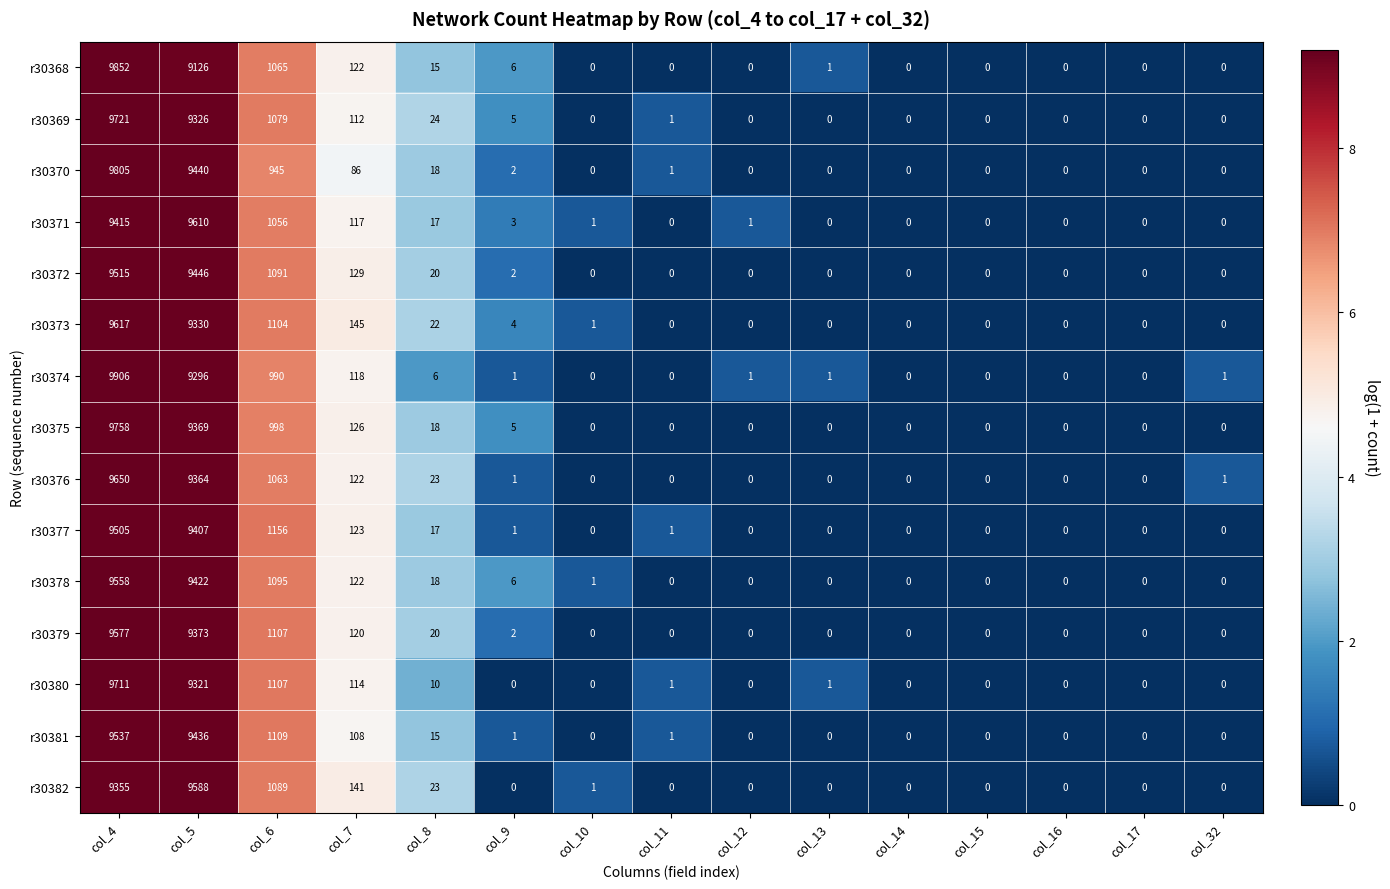

What is the difference between the r30380 values at col_9 and col_6?

1107